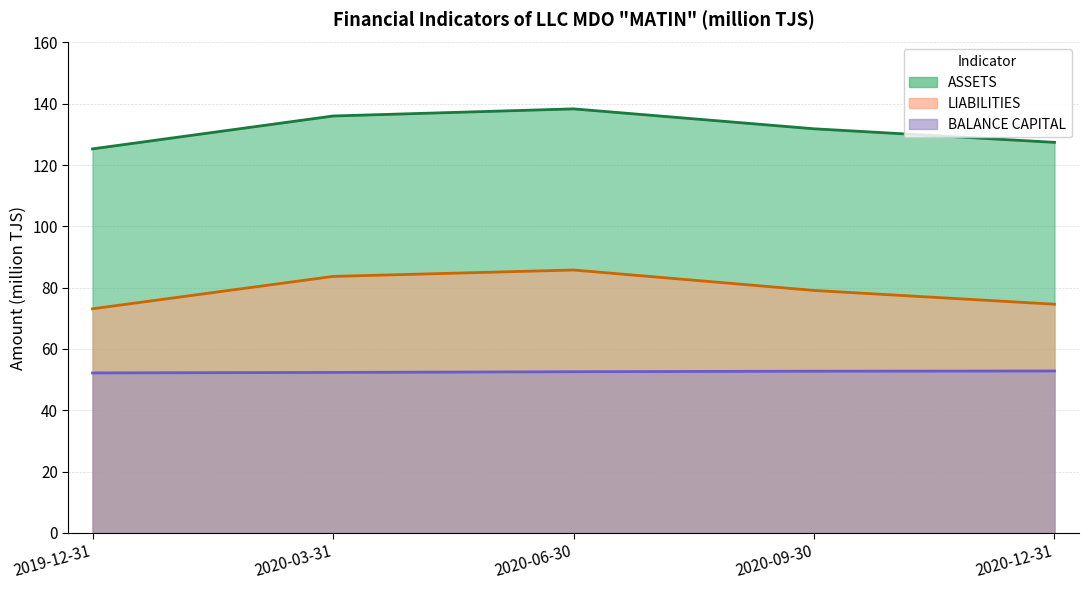

At which category is the sum across all series the highest?

2020-06-30